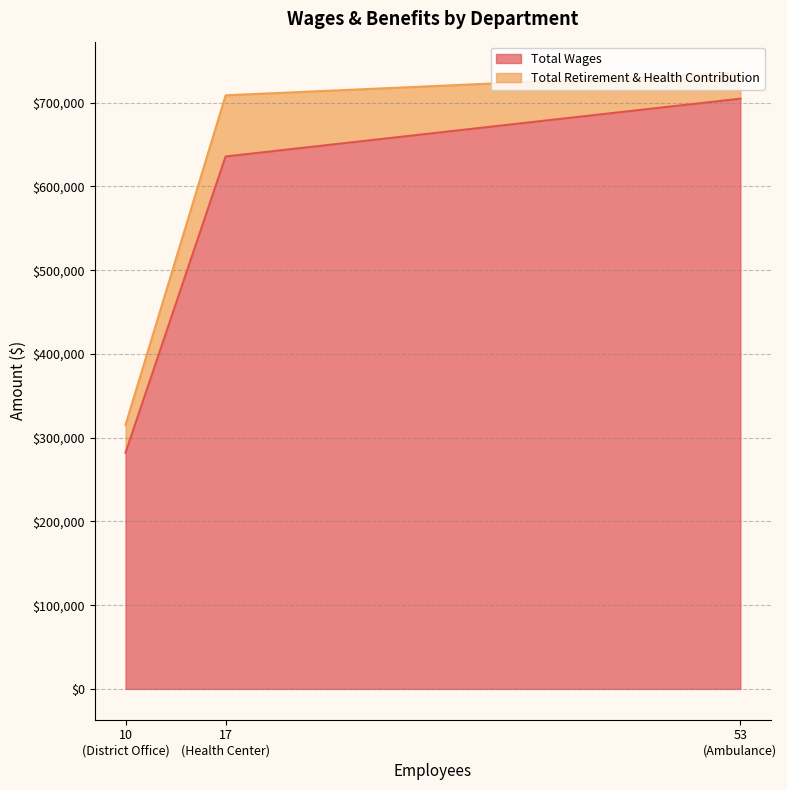

The Total Retirement & Health Contribution series shows 55701 at District Office. True or false?

False